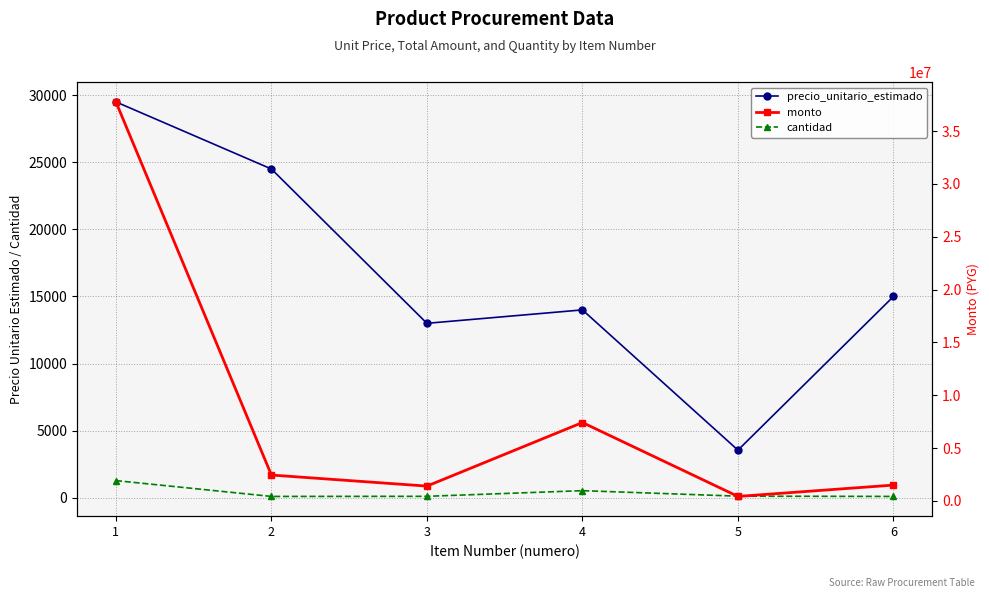

How many data points in precio_unitario_estimado are less than 15000?

3